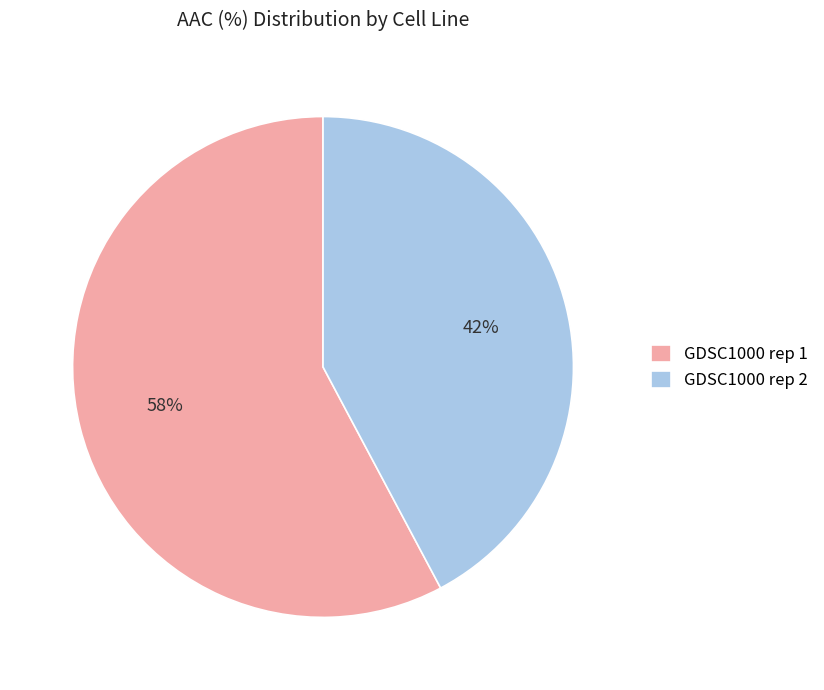

What percentage is the GDSC1000 rep 2 slice, to the nearest percent?

42%